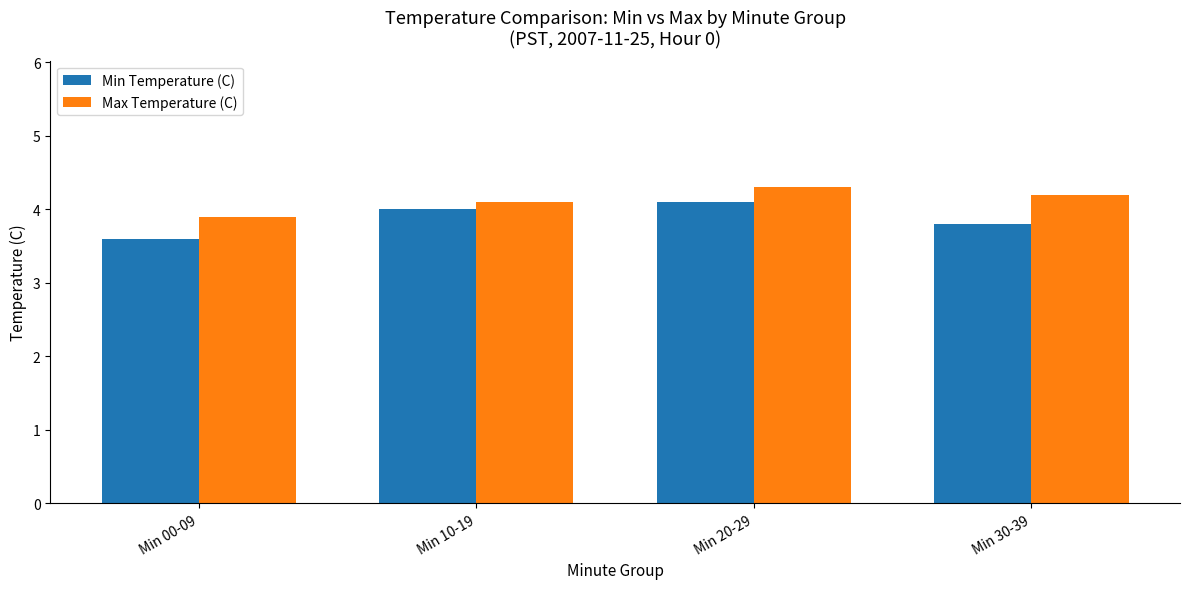

What is the approximate value of Max Temperature (C) at Min 10-19?

4.1